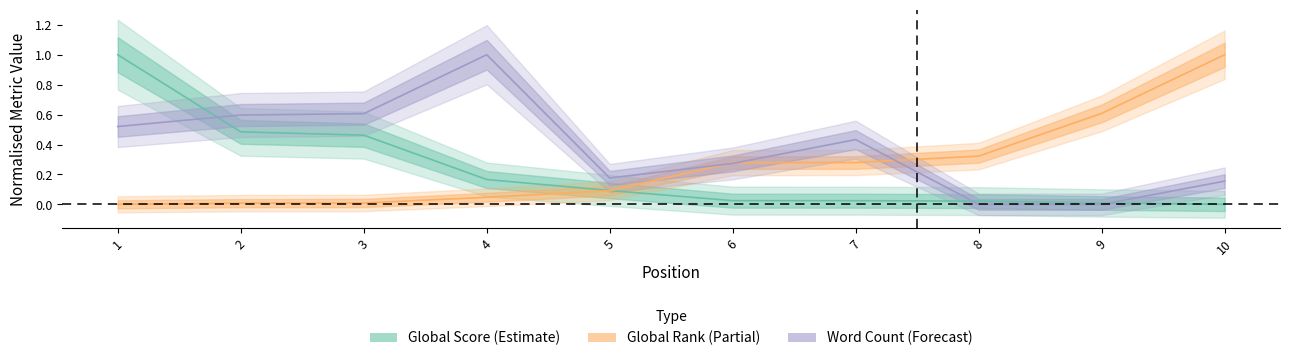

True or false: Global Rank and Word Count intersect in this chart.

True